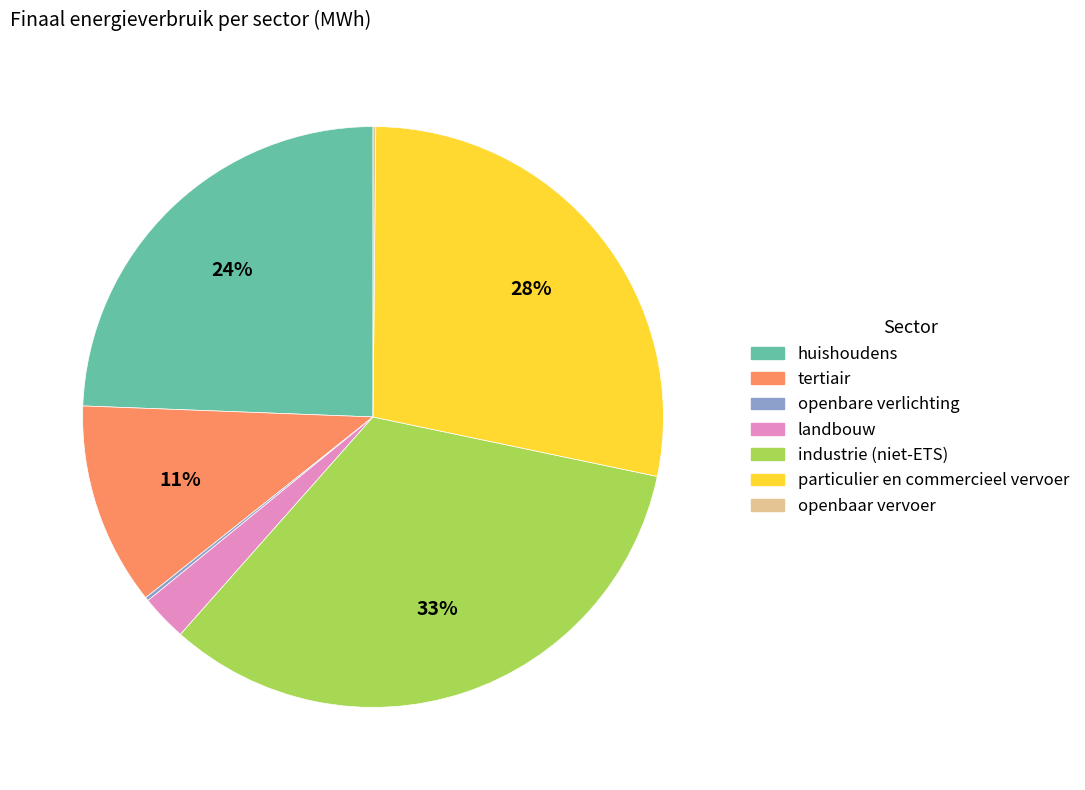

To the nearest percent, what is the average slice percentage?

14%